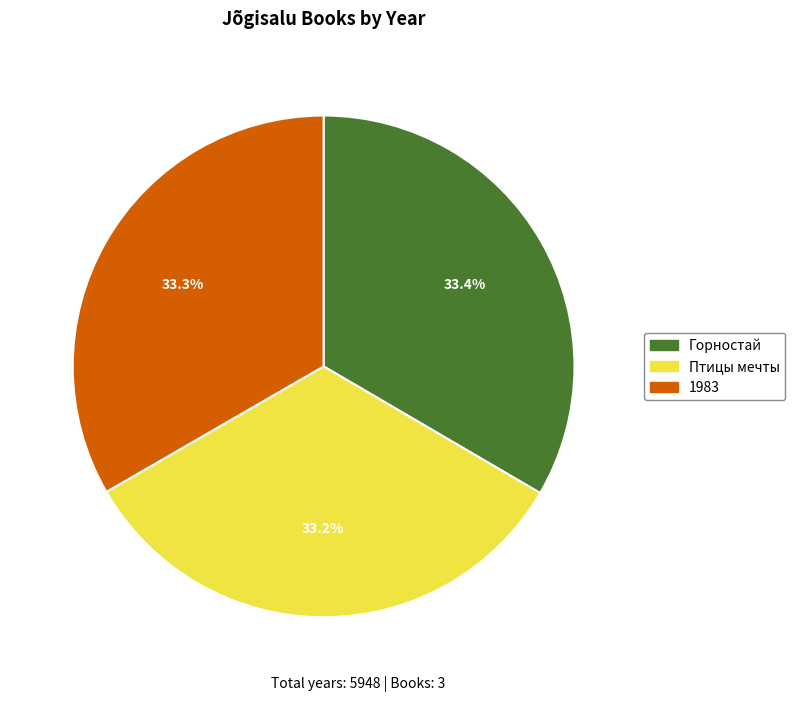

To the nearest percent, what is the average slice percentage?

33%